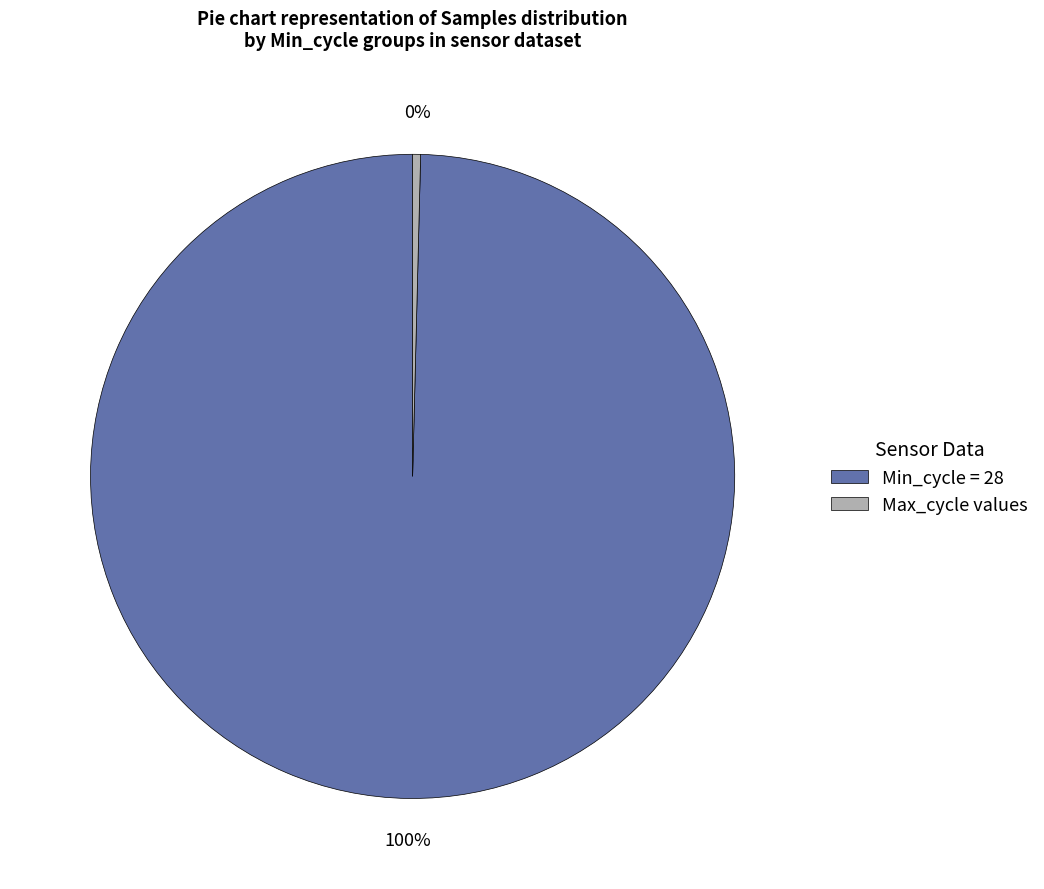

What percentage is the Min_cycle = 28 slice, to the nearest percent?

100%